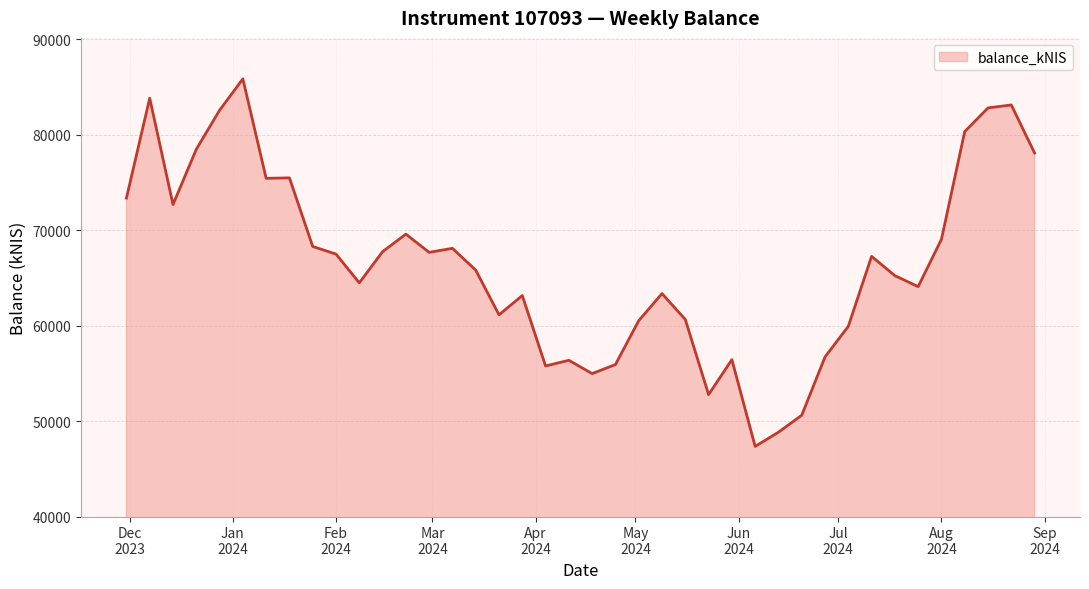

What is the smallest value displayed?

47344.2